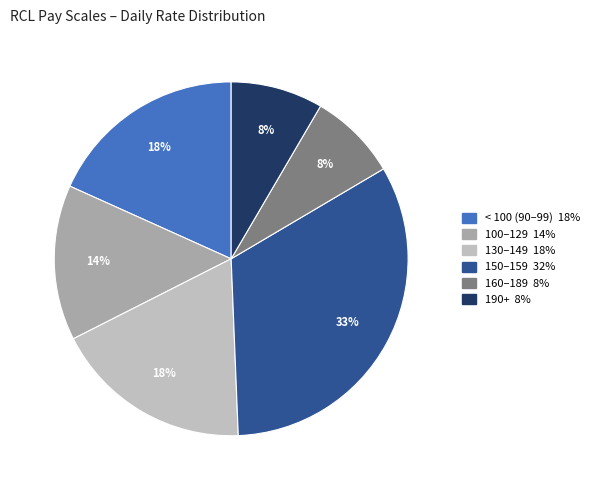

To the nearest percent, what is the difference between the largest and smallest slice percentages?

25%